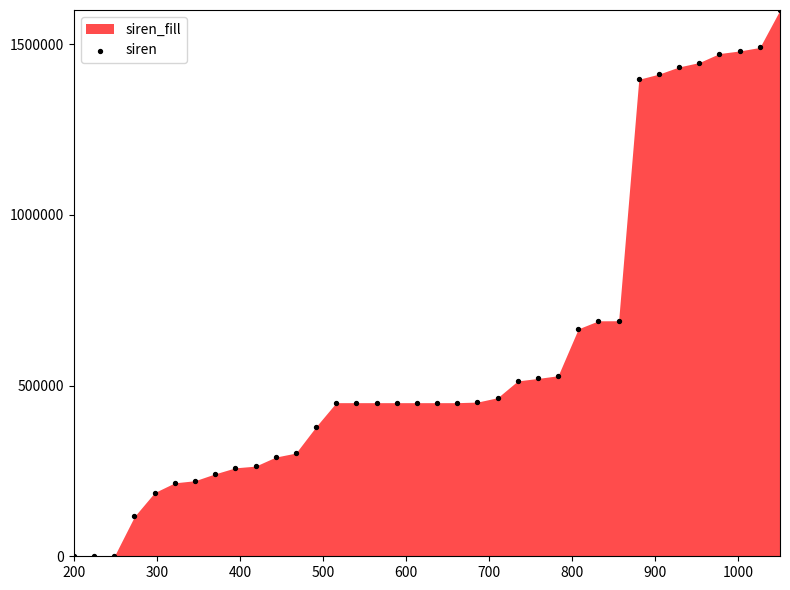

What is the range of X values (max minus min)?

850.0